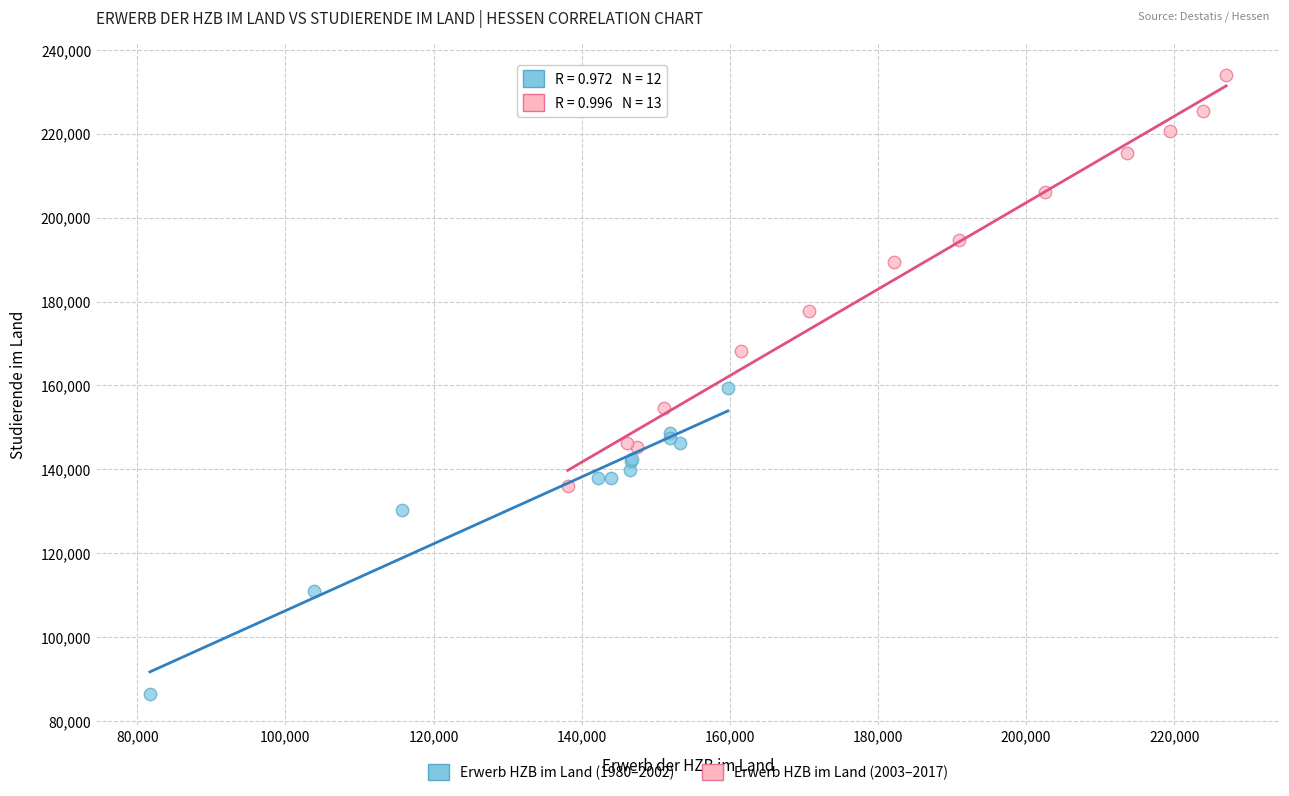

Which series has the largest Y range (max minus min)?

Erwerb HZB im Land (2003–2017)